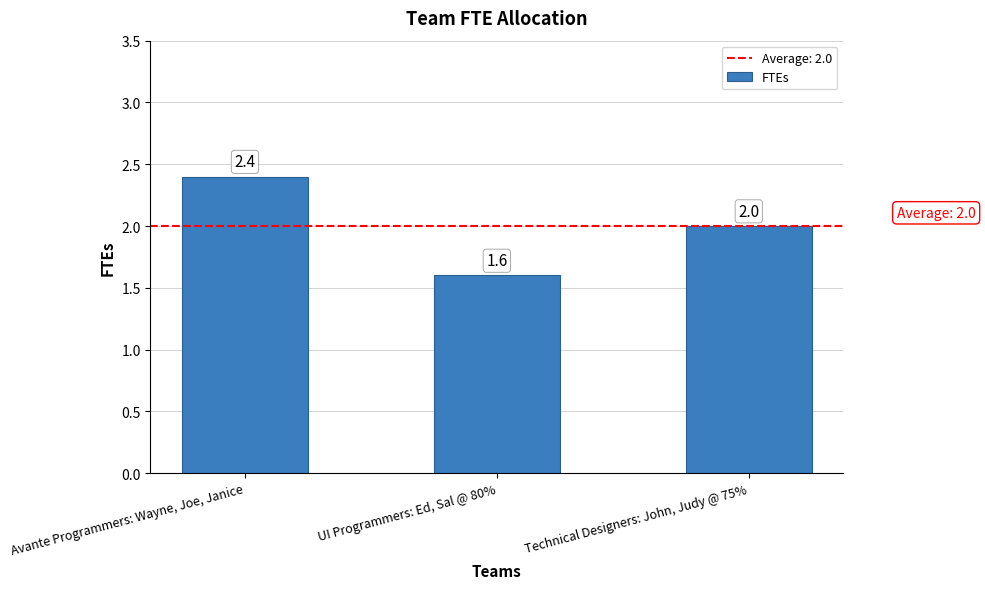

Count the values in the range 1 to 2.

2